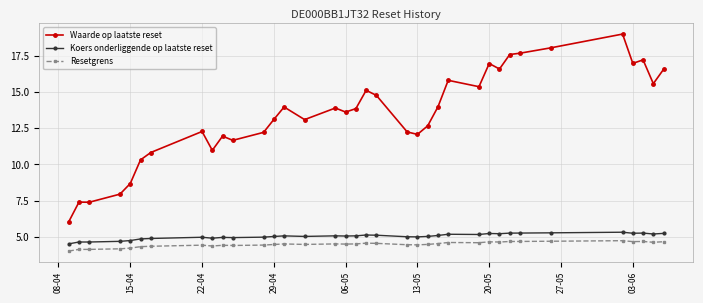

True or false: Koers onderliggende op laatste reset has more than 1 interior local peaks.

True